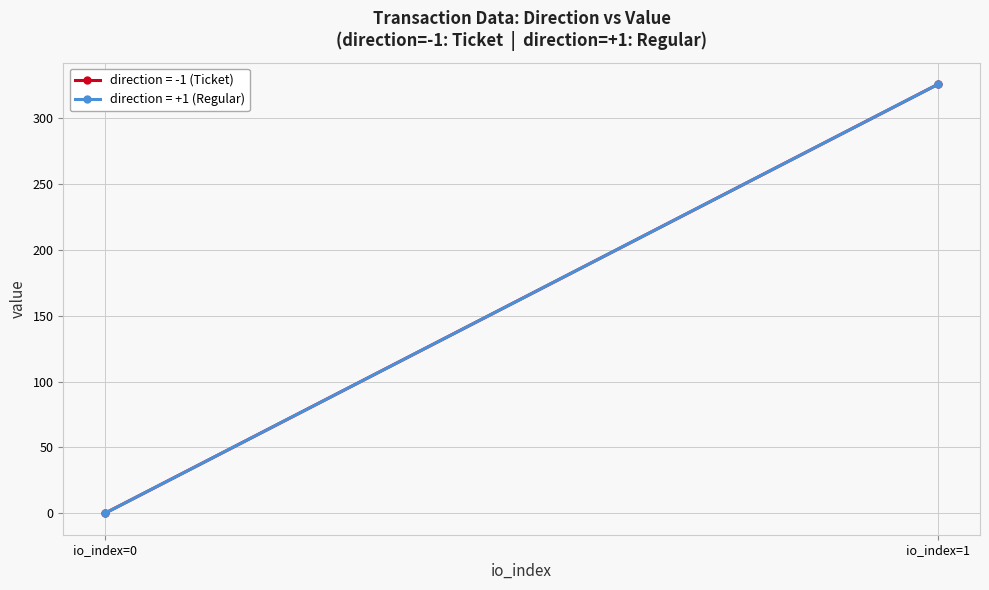

Reading left to right, what are all the values shown in this chart?

io_index: 0.0	1.0	0.0	1.0
value: 0.0	325.8	0.0	325.8
valid_mainchain: 1.0	1.0	1.0	1.0